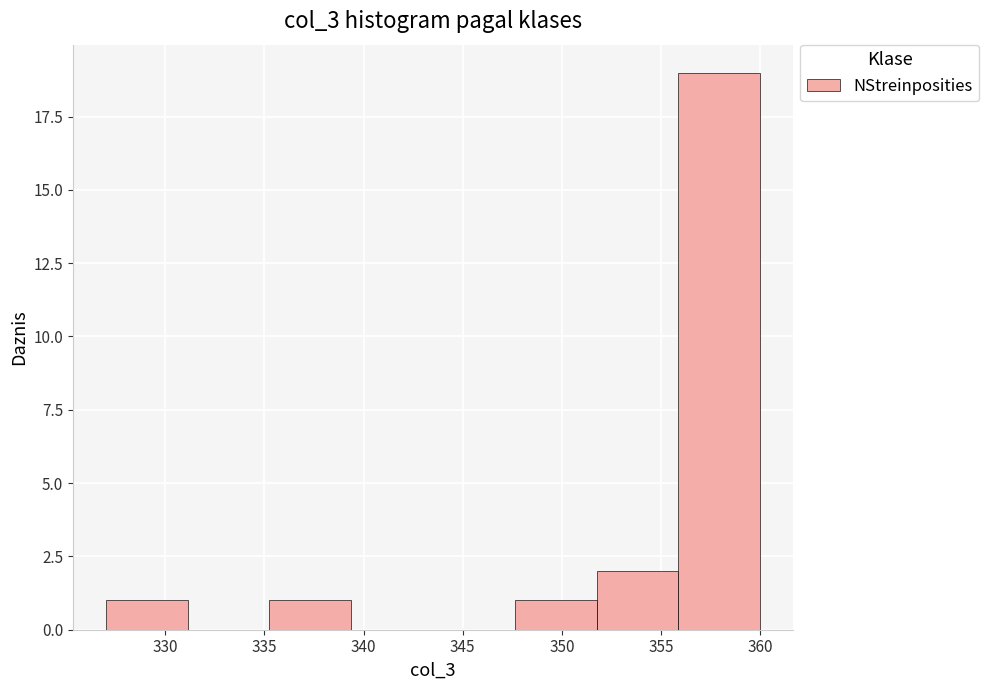

Reading left to right, transcribe this chart: for each bar, give the range it covers on the x-axis and its height. Neither the bar edges nor the heights are printed on the chart, so give them approximately, as read against the axes.

327.0 to 331.0: 1
331.0 to 335.5: 0
335.5 to 339.5: 1
339.5 to 343.5: 0
343.5 to 347.5: 0
347.5 to 352.0: 1
352.0 to 356.0: 2
356.0 to 360.0: 19